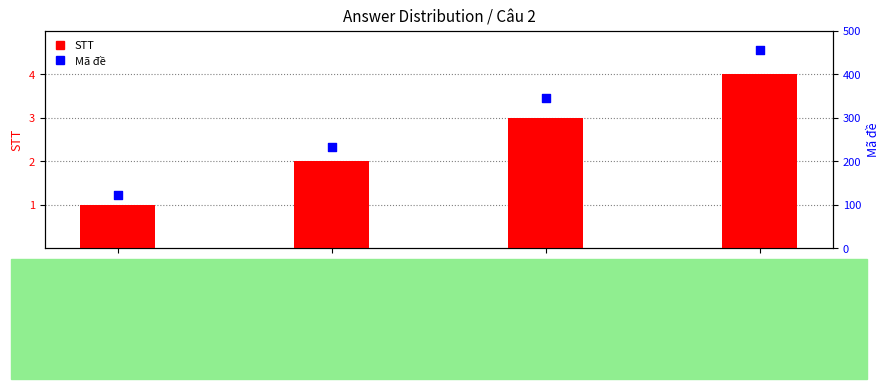

Which series has the widest spread of Y values?

Mã đề